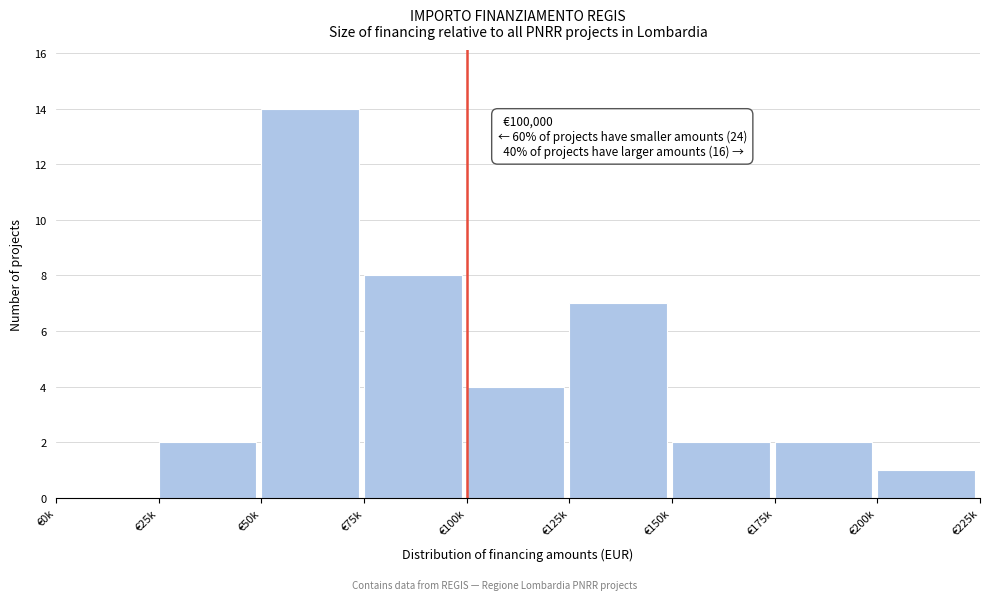

Reading left to right, extract all data points from this chart.

€0k=0	€25k=2	€50k=14	€75k=8	€100k=4	€125k=7	€150k=2	€175k=2	€200k=1